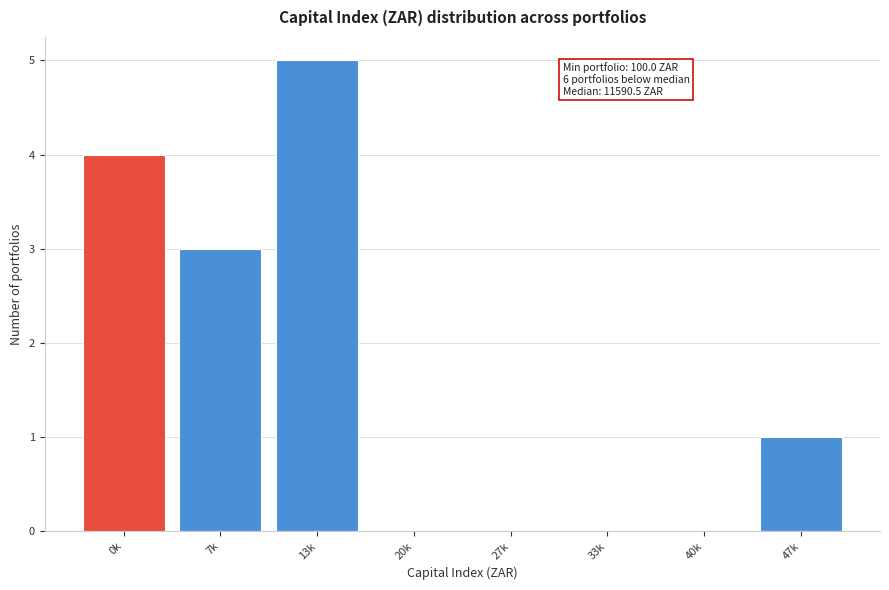

Reading left to right, what are all the values shown in this chart?

0k=4	7k=3	13k=5	20k=0	27k=0	33k=0	40k=0	47k=1